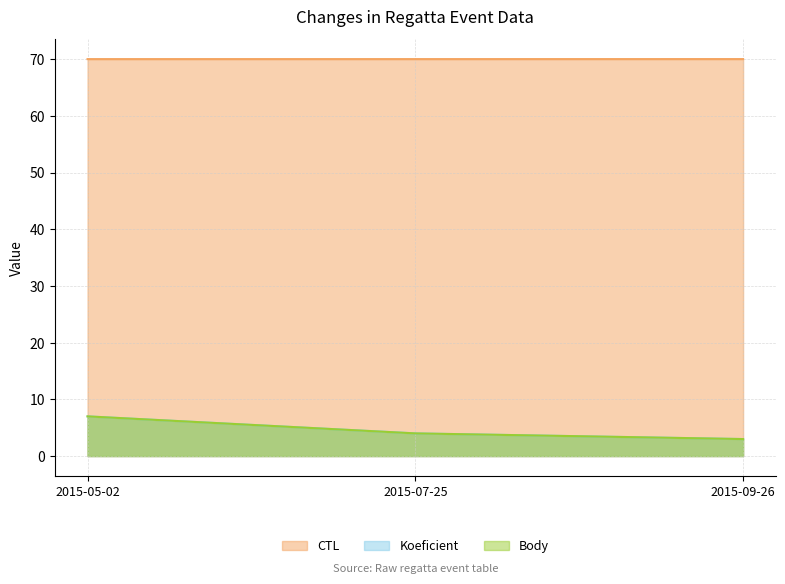

True or false: Koeficient has a value of 5.2 at 2015-09-26.

False